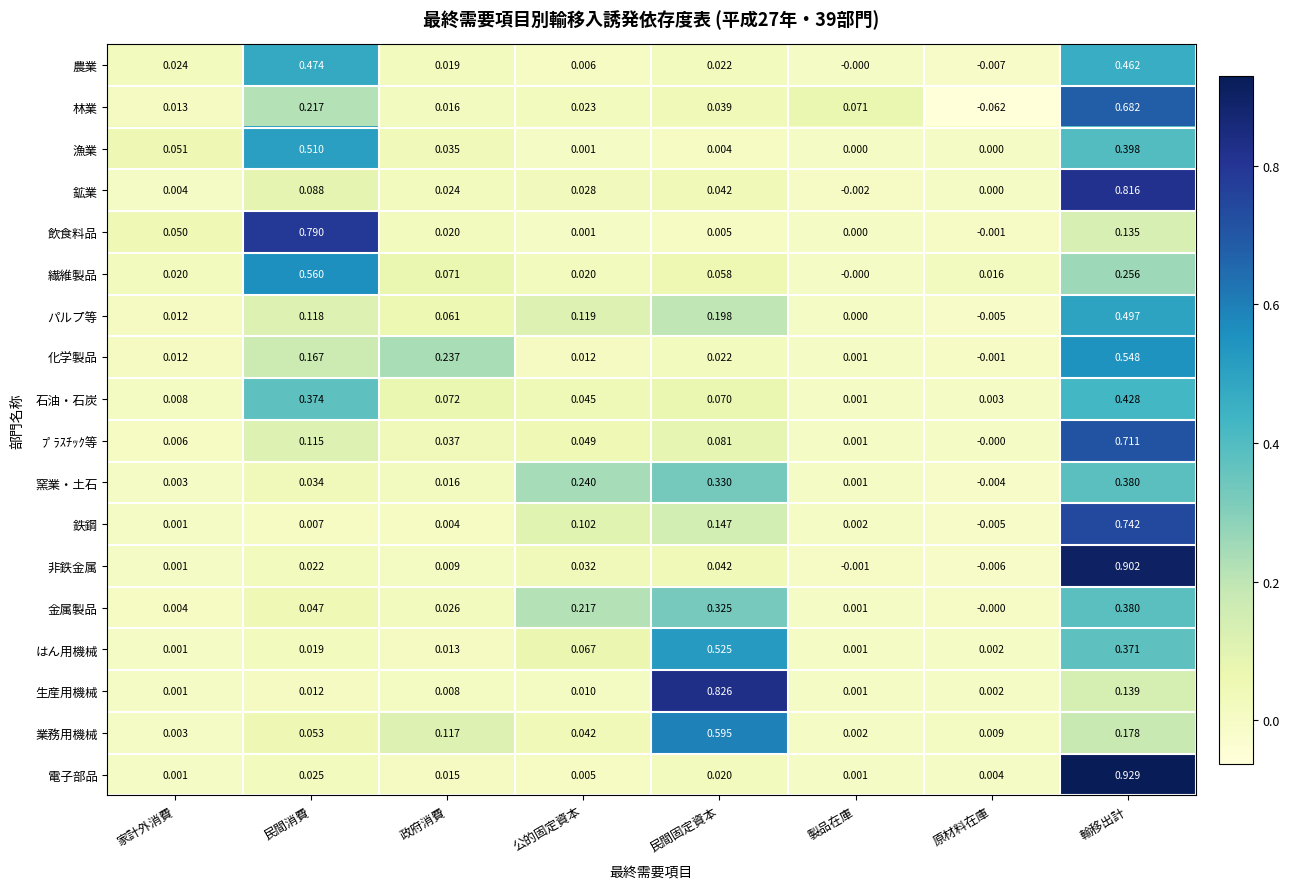

Which series changed the most between 公的固定資本 and 原材料在庫?

窯業・土石